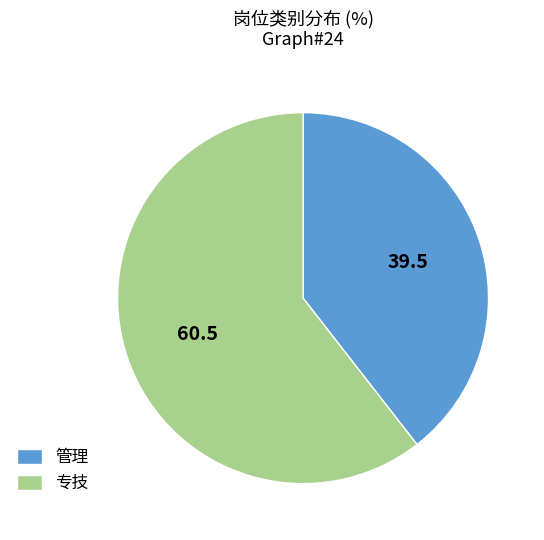

What is the ratio of the value at 管理 to the value at 专技?

0.7